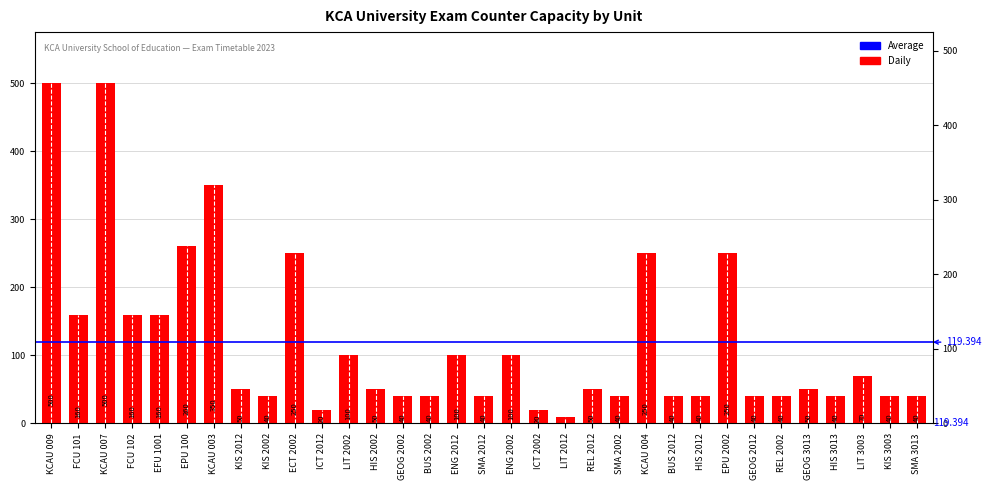

What is the maximum value shown in the chart?

500